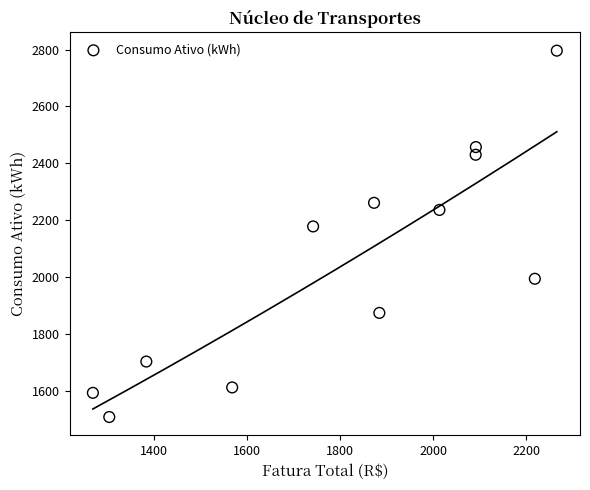

What Y value in the scatter plot is closest to 2152?

2178